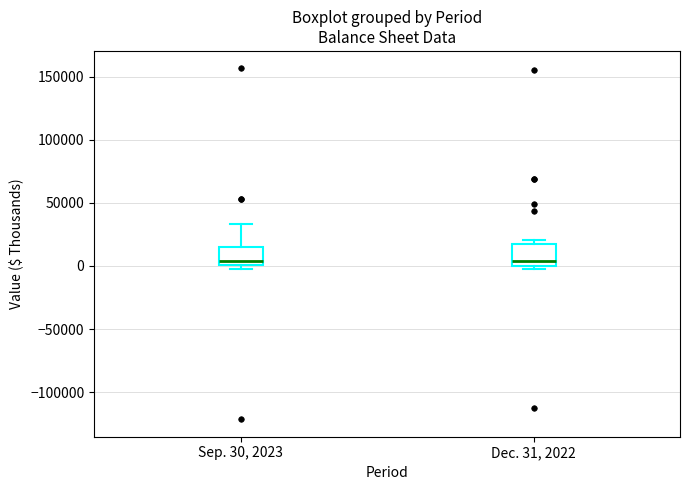

Where is the upper edge of the box for Sep. 30, 2023 on the y-axis? The values are not printed on the chart, so give them approximately, as read against the axis.

15000